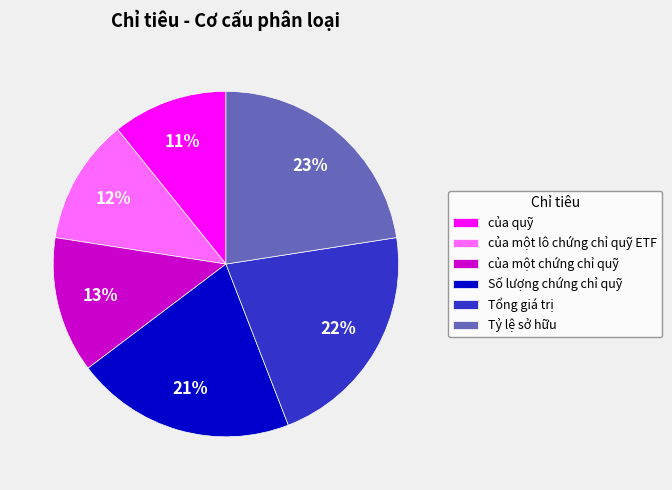

To the nearest percent, what is the combined percentage of Số lượng chứng chỉ quỹ and Tỷ lệ sở hữu?

43%